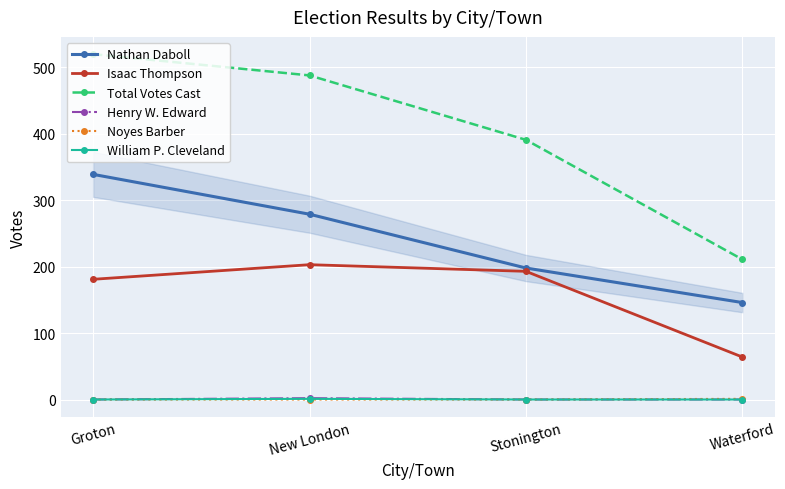

At how many categories does at least one series exceed 47?

4